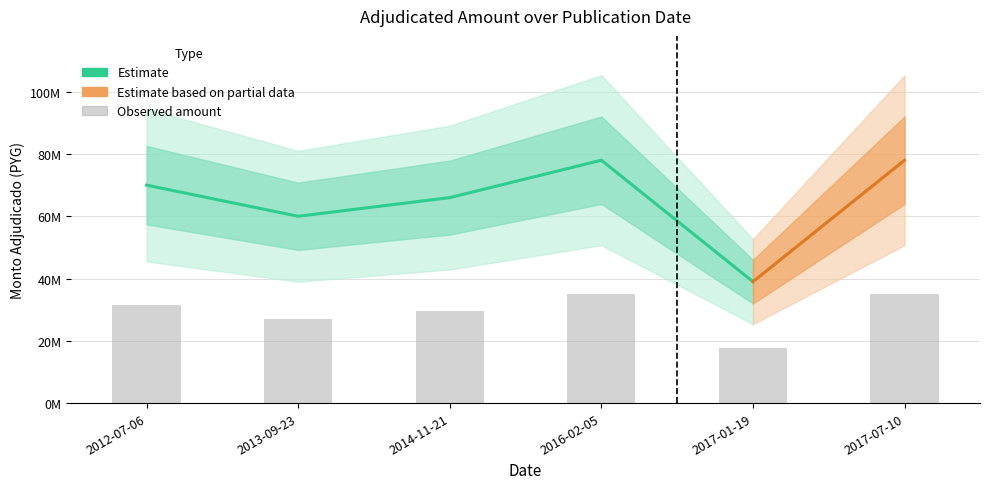

Reading right to left, list all the values displayed in this chart.

2017-07-10=35100000	2017-01-19=17550000	2016-02-05=35100000	2014-11-21=29700000	2013-09-23=27000000	2012-07-06=31500000